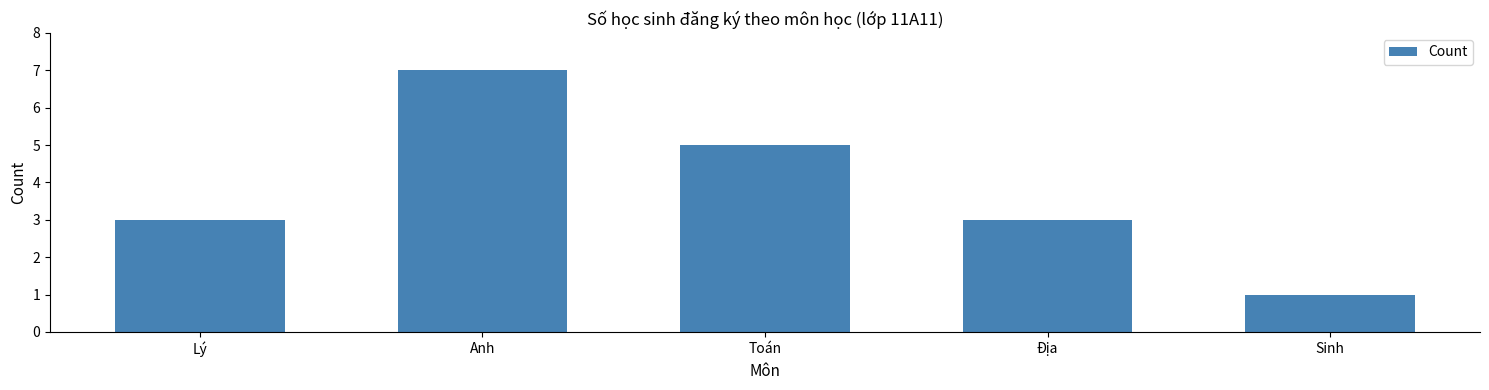

What is the label of the 5th bar from the right?

Lý